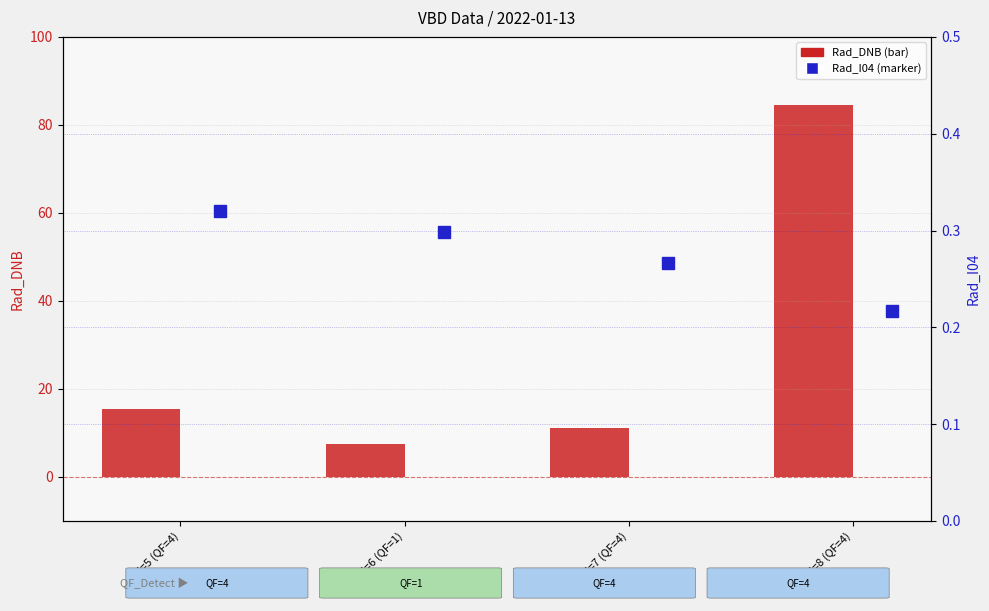

The Rad_DNB series shows 7.6 at id=5 (QF=4). True or false?

False